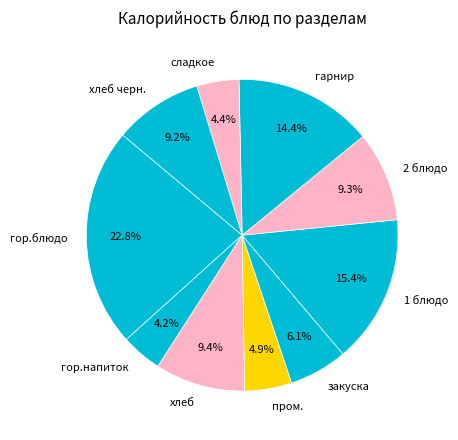

What is the largest slice in the pie chart?

гор.блюдо